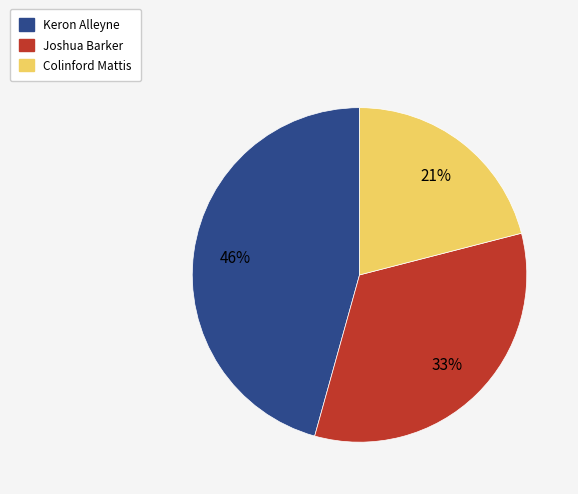

Which slice is the smallest?

Colinford Mattis